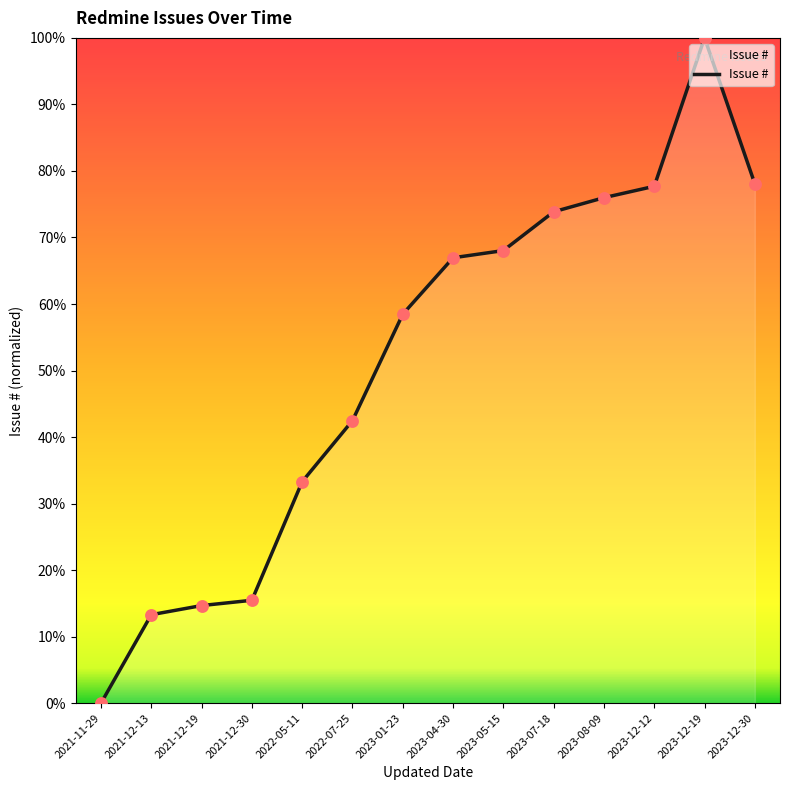

What is the ratio of the value at 2022-07-25 to the value at 2023-12-12?

0.5